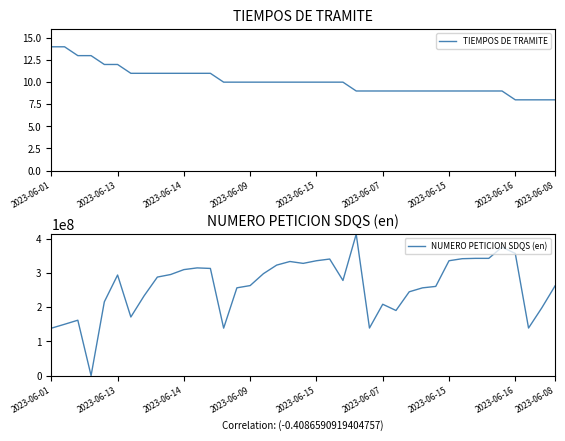

At which category is the sum across all series the highest?

23